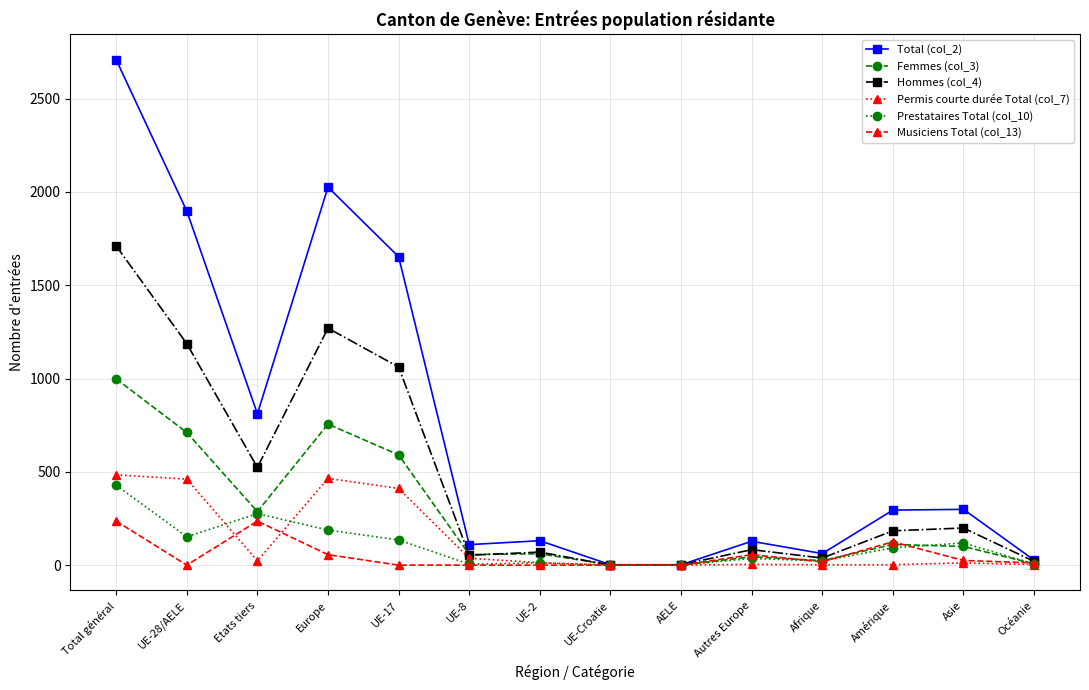

What are all the series names shown in the legend?

Total (col_2), Femmes (col_3), Hommes (col_4), Permis courte durée Total (col_7), Prestataires Total (col_10), Musiciens Total (col_13)